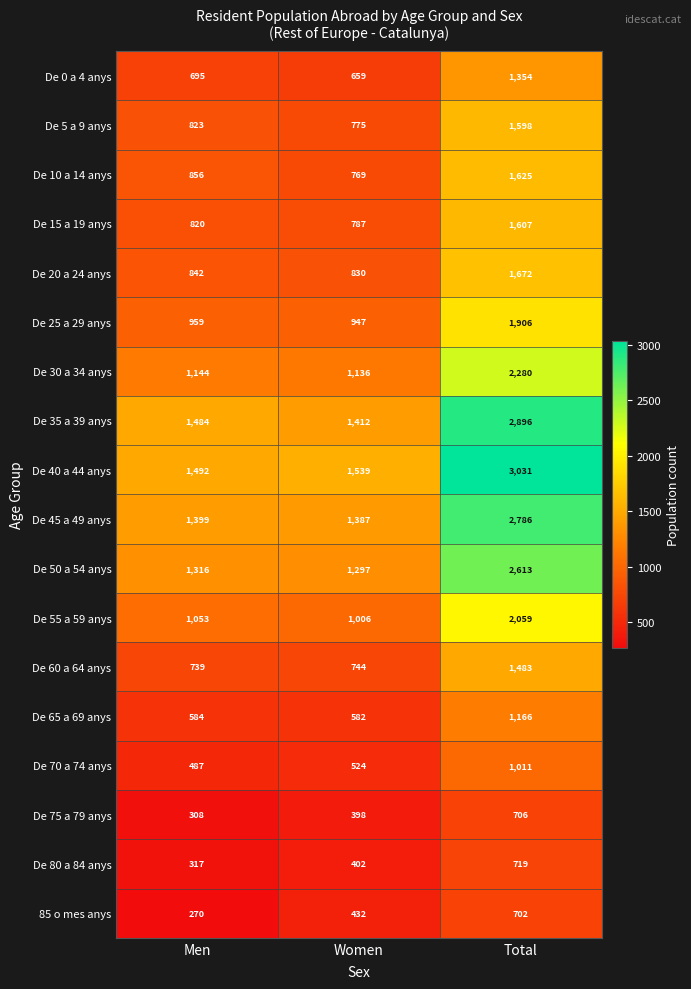

At which label is De 70 a 74 anys closest to 749?

Women